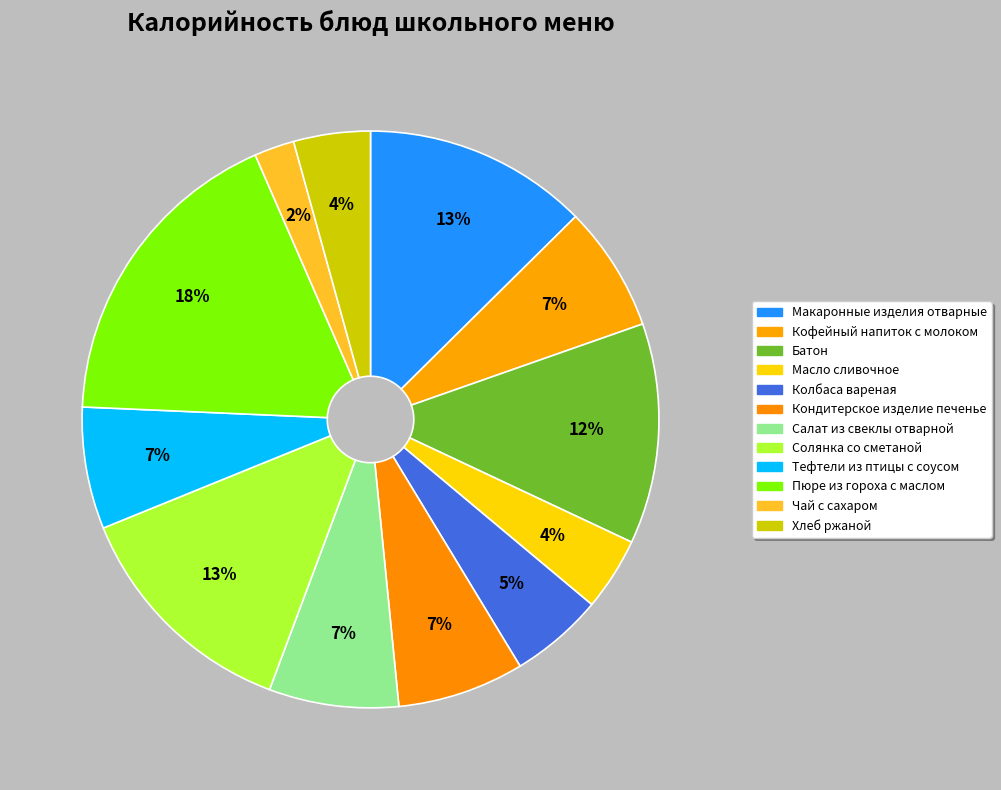

How many segments does this pie chart have?

12